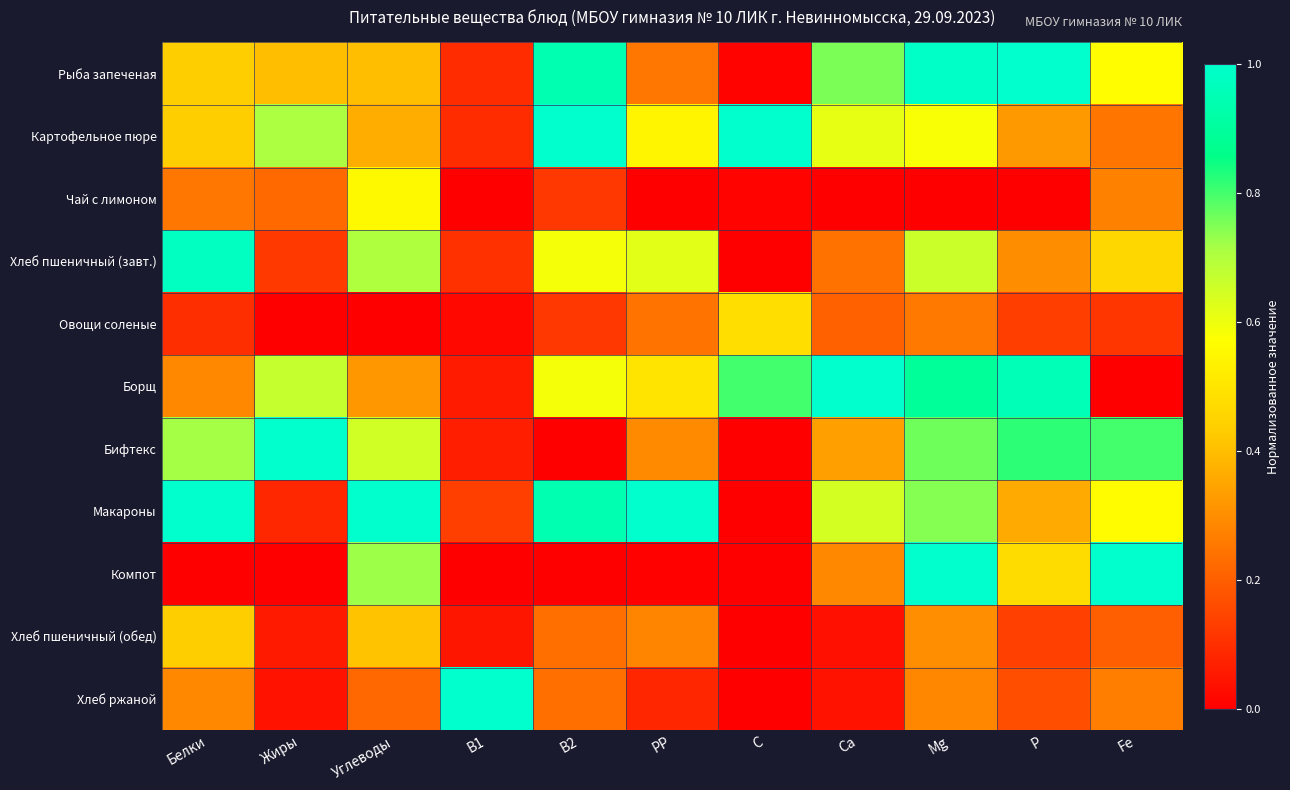

How many distinct data groups are displayed?

11